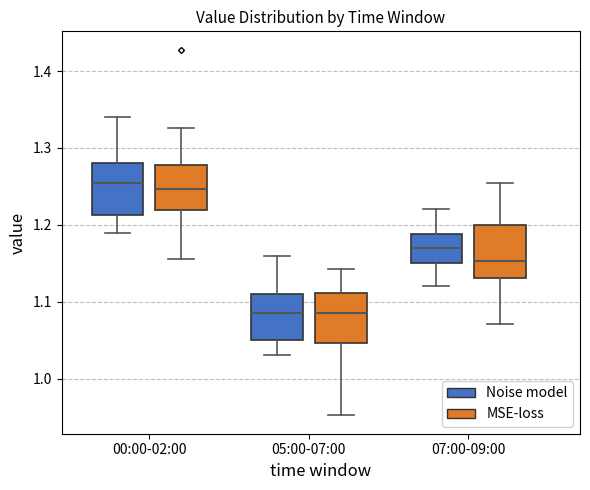

Reading left to right, transcribe this box plot: for each box, give where its median line is, the range the box spans, and where its two whiskers end, as read against the y-axis. The values are not printed on the chart, so give them approximately, as read against the axis.

00:00-02:00 (Noise model): median 1.26, box 1.21 to 1.28, whiskers 1.19 to 1.34
00:00-02:00 (MSE-loss): median 1.25, box 1.22 to 1.28, whiskers 1.16 to 1.33
05:00-07:00 (Noise model): median 1.09, box 1.05 to 1.11, whiskers 1.03 to 1.16
05:00-07:00 (MSE-loss): median 1.08, box 1.05 to 1.11, whiskers 0.95 to 1.14
07:00-09:00 (Noise model): median 1.17, box 1.15 to 1.19, whiskers 1.12 to 1.22
07:00-09:00 (MSE-loss): median 1.15, box 1.13 to 1.20, whiskers 1.07 to 1.25